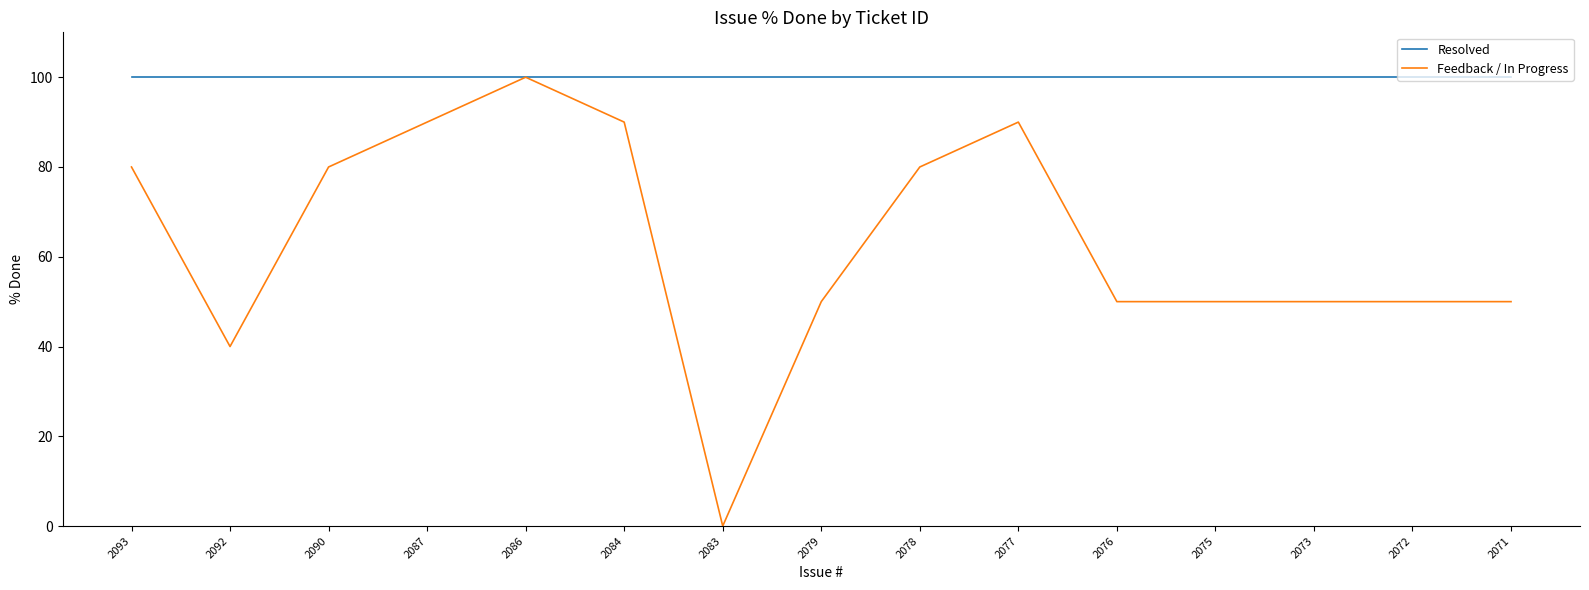

What are all the series names shown in the legend?

Resolved, Feedback / In Progress